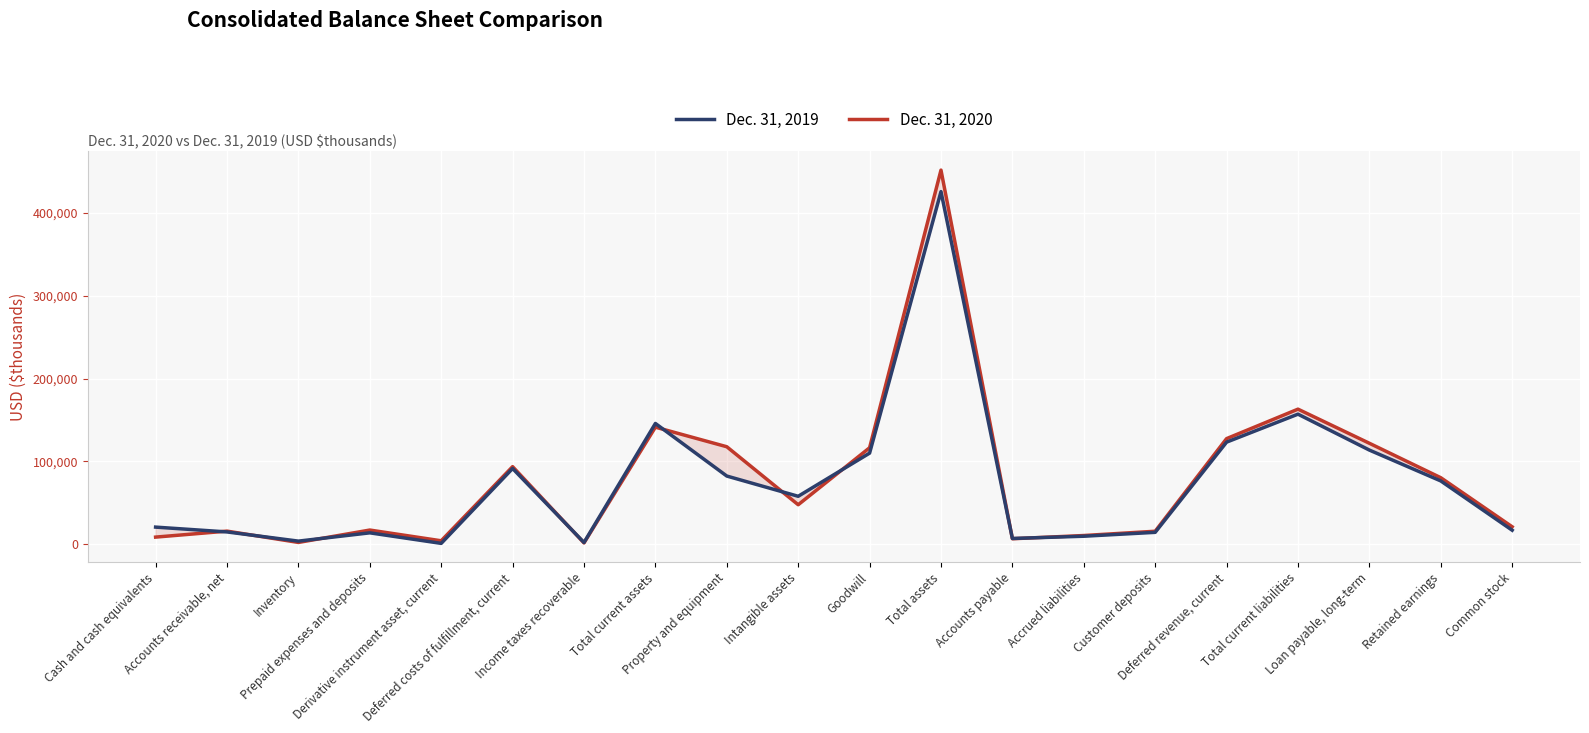

Which category has the lowest value across all series?

Derivative instrument asset, current